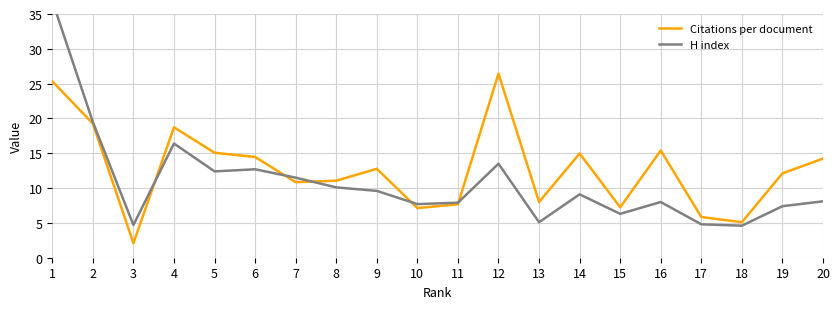

What is the value of the Citations per document point at the 4th from the left?

18.7